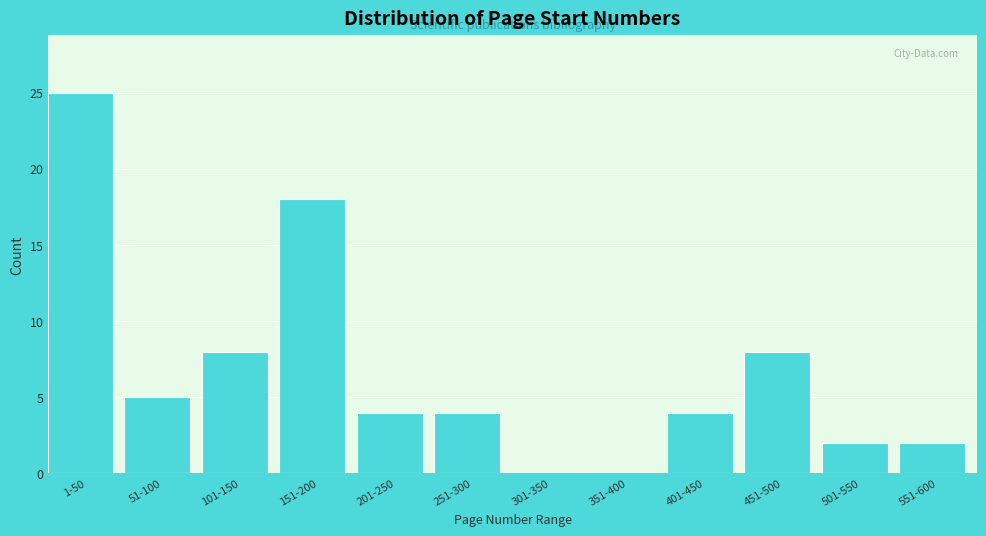

Reading left to right, extract all data points from this chart.

1-50=25	51-100=5	101-150=8	151-200=18	201-250=4	251-300=4	301-350=0	351-400=0	401-450=4	451-500=8	501-550=2	551-600=2